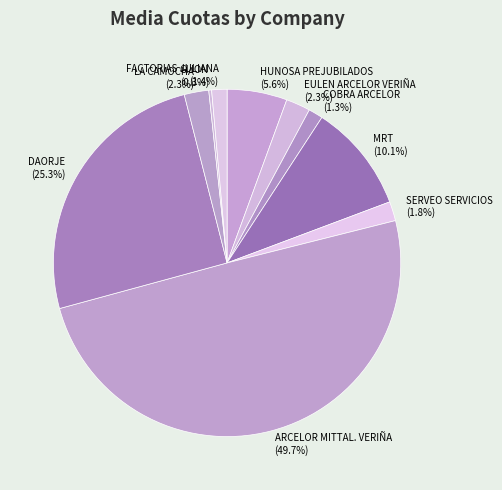

What is the largest slice in the pie chart?

ARCELOR MITTAL. VERIÑA